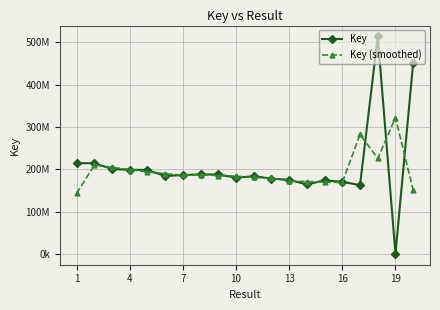

What is the difference between the maximum and second lowest values in the Key series?

351449798.0